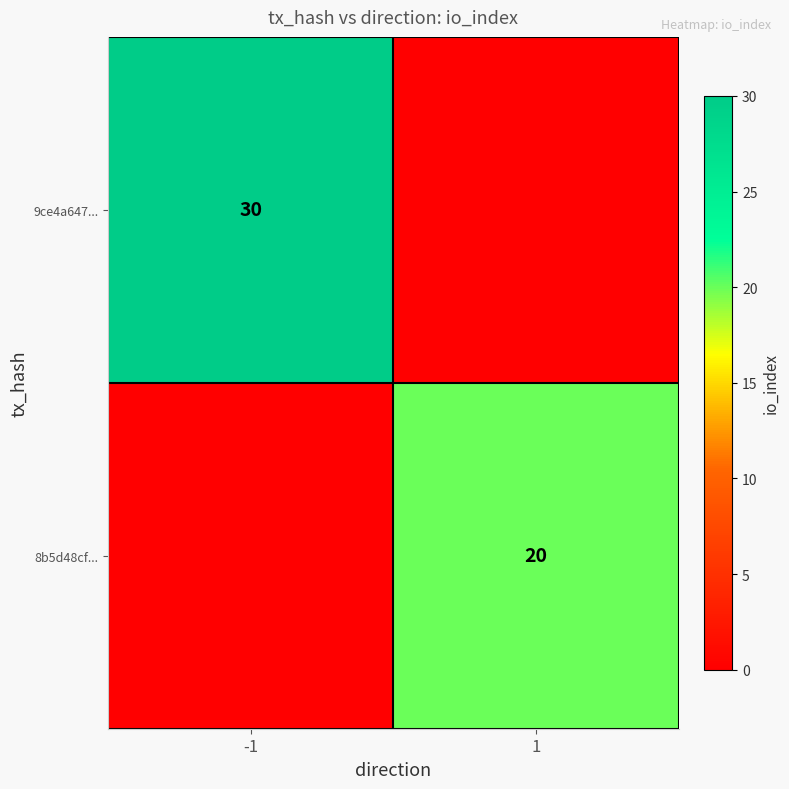

Which category has the highest value across all series?

-1